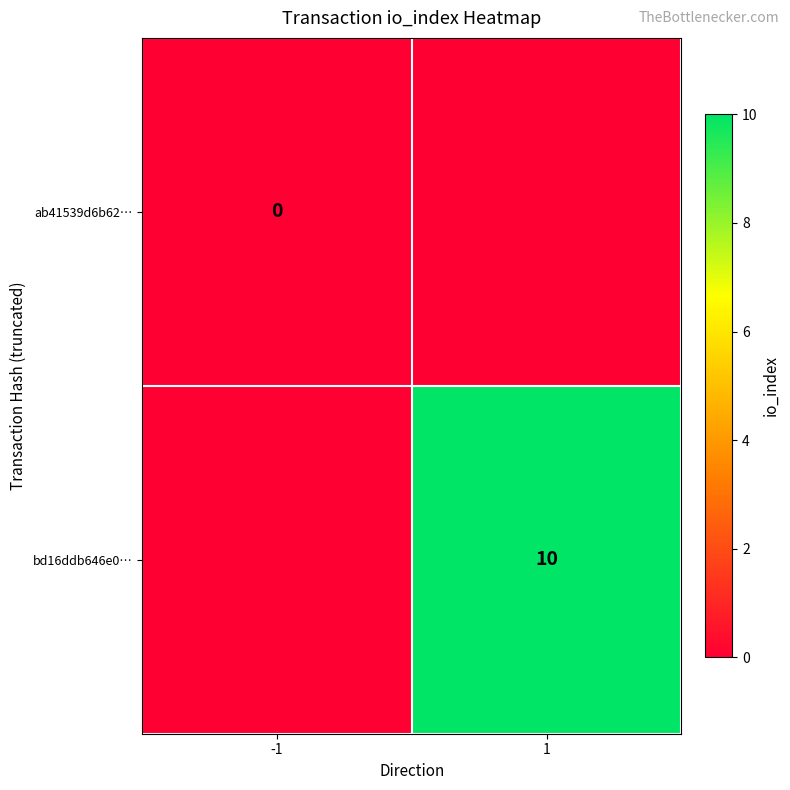

Is the value of bd16ddb646e0… at 1 greater than the value of ab41539d6b62… at -1?

Yes